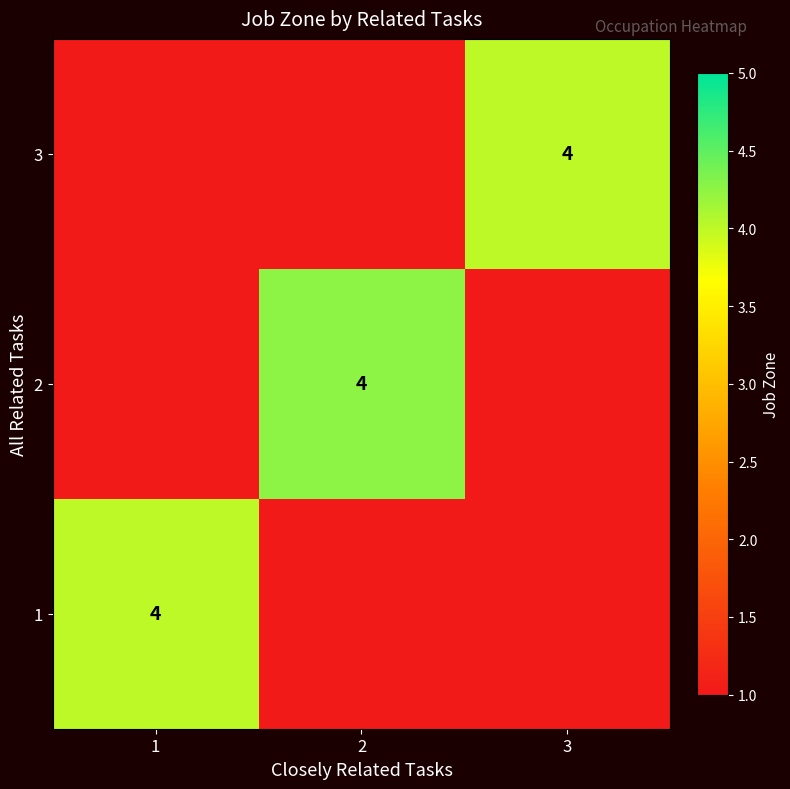

The value of 1 at 1 is 4. True or false?

True